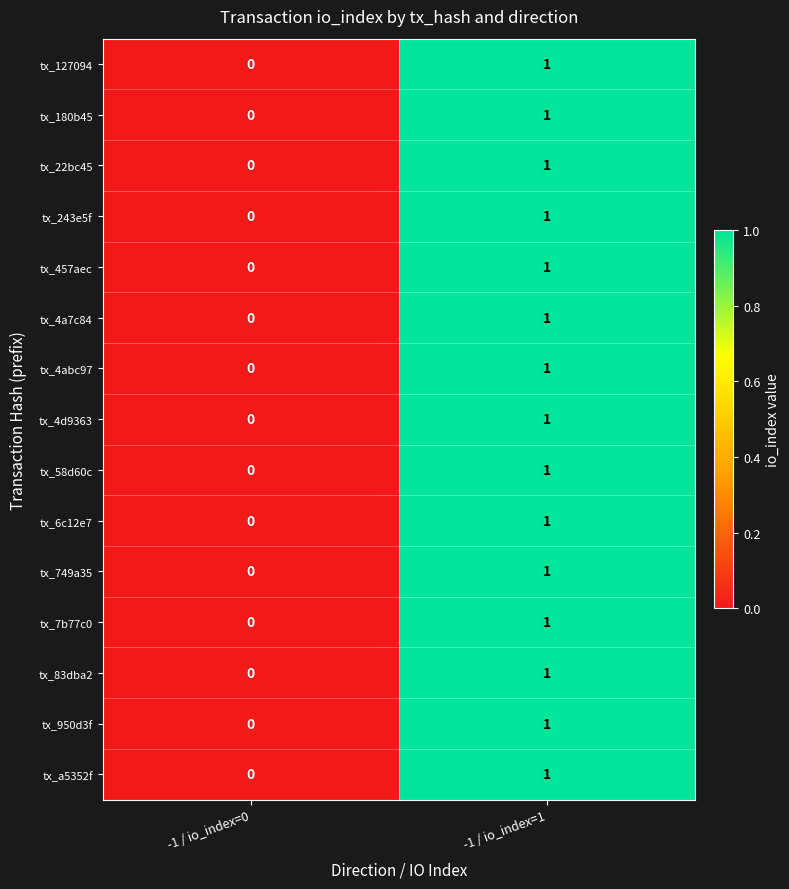

Which category has the highest value across all series?

-1 / io_index=1